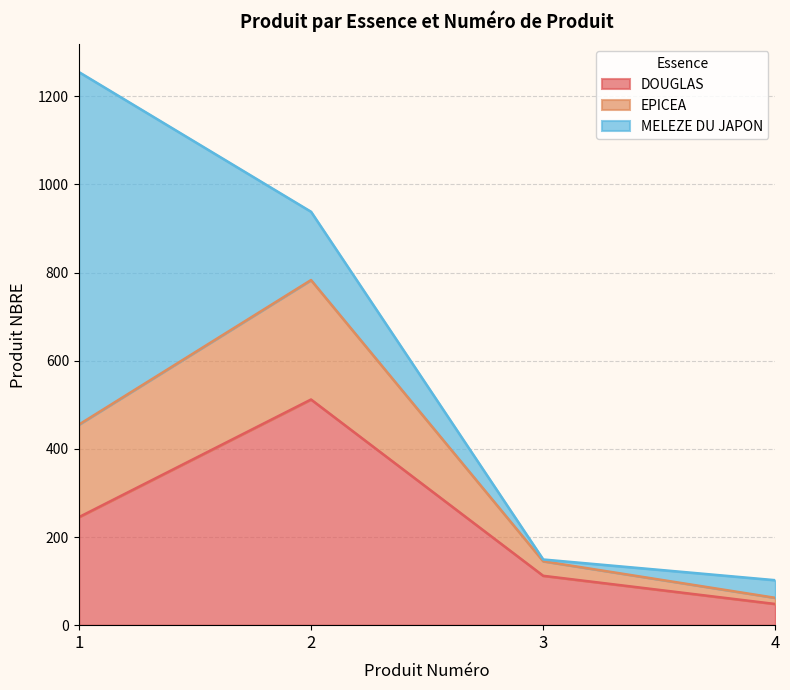

What is the average value of the DOUGLAS series?

229